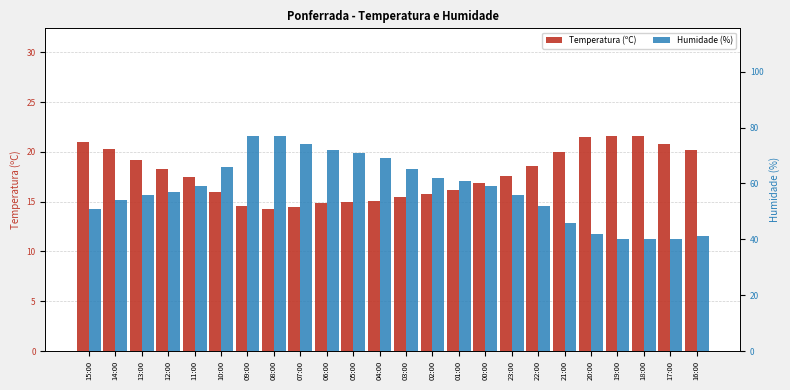

How many data points does each series have?

24